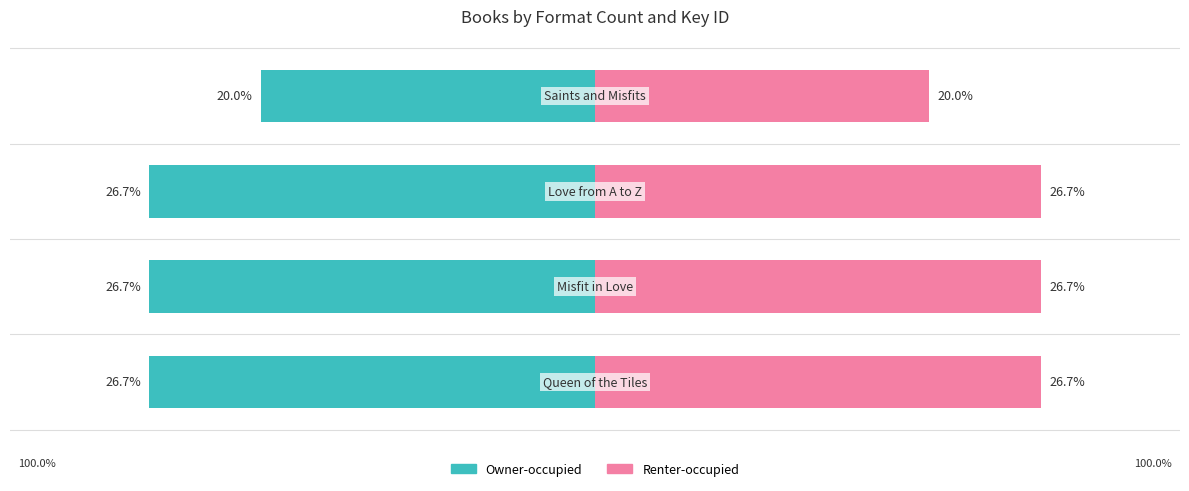

What value does the Renter-occupied series have at 1?

26.7